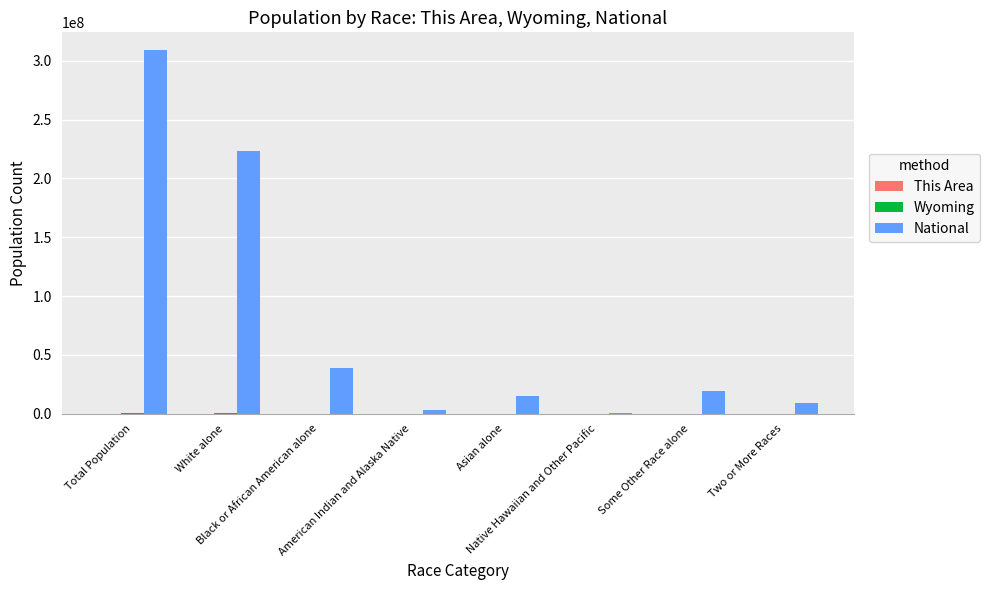

What is the sum of all National values?

617491076